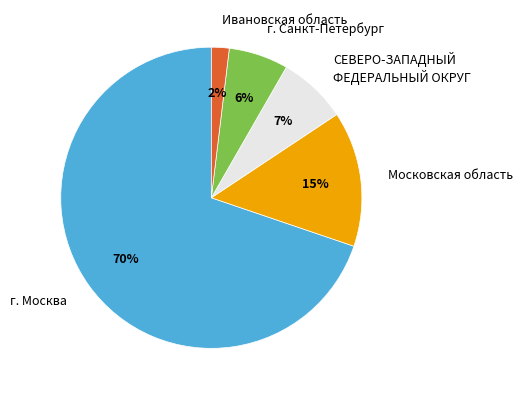

Which slice is the smallest?

Ивановская область